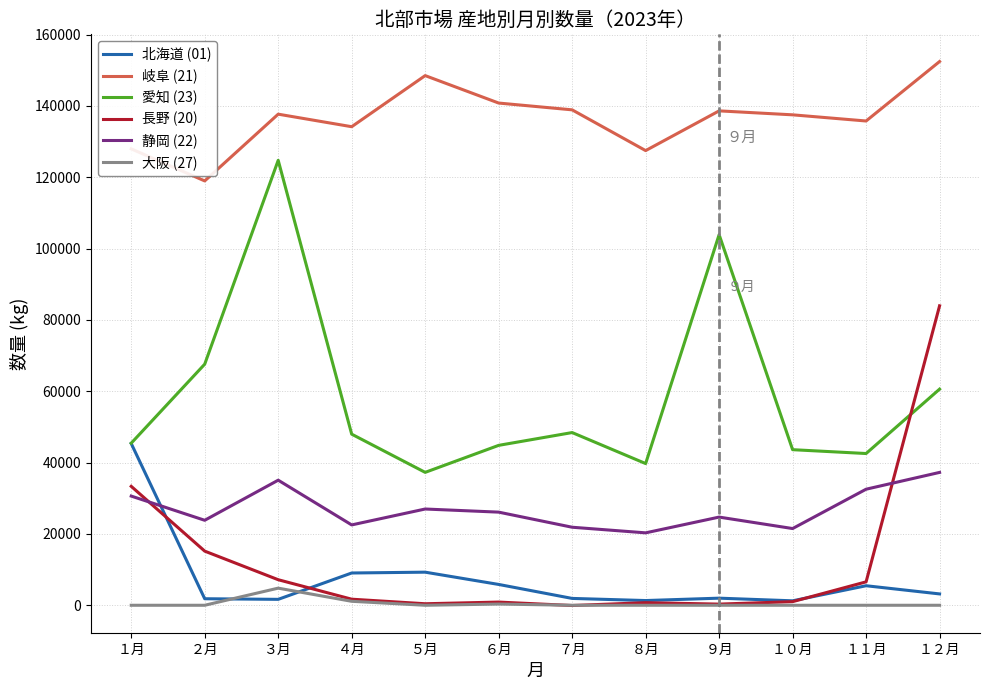

True or false: 大阪 (27) and 静岡 (22) cross at least once.

False